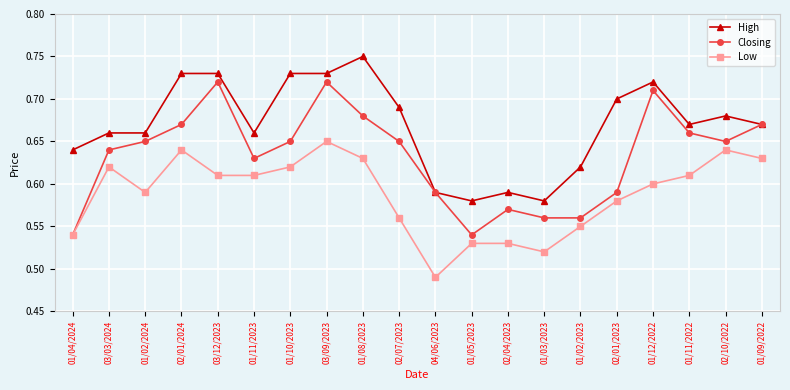

What is the difference between the highest and lowest values at 01/12/2022?

0.1